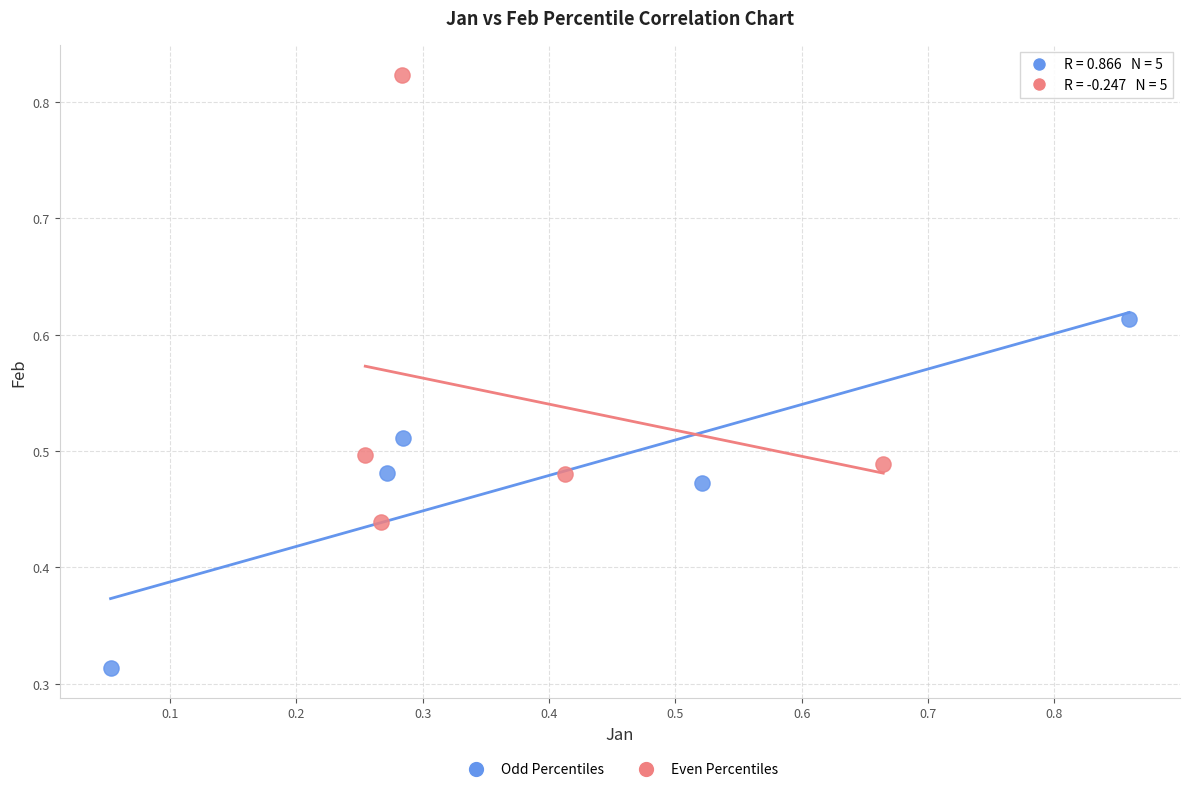

What are all the series names shown in the legend?

Odd Percentiles, Even Percentiles